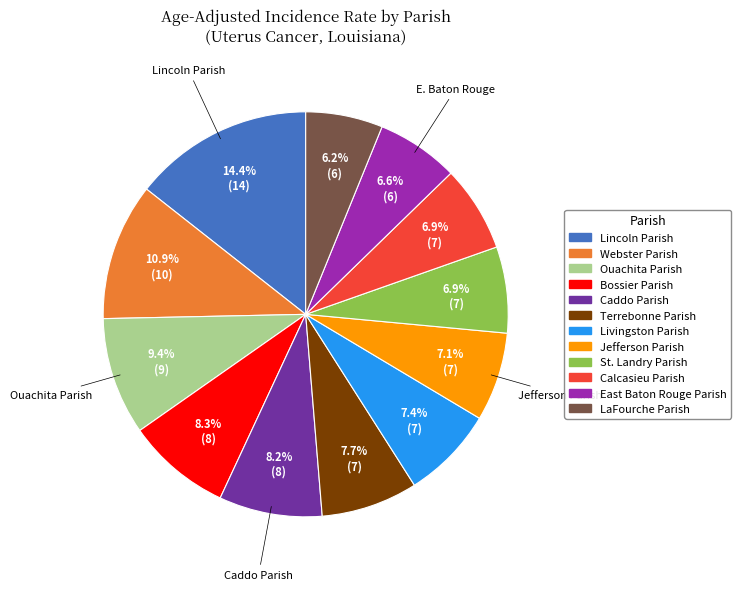

Which has a higher value, Ouachita Parish or Livingston Parish?

Ouachita Parish